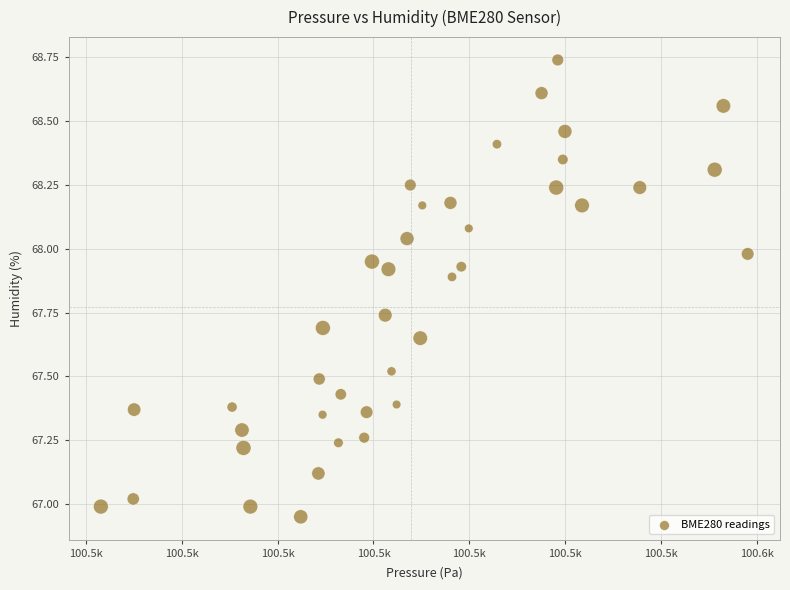

What is the range of Y values (max minus min)?

1.8